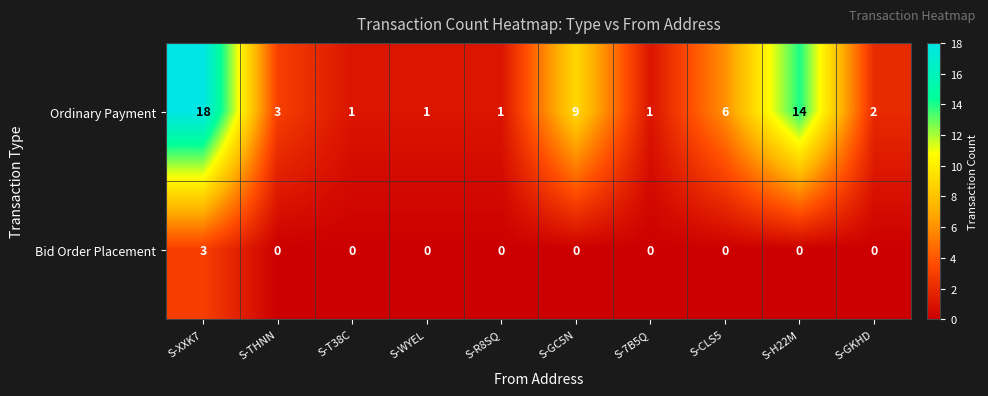

Count the number of categories in the chart.

10